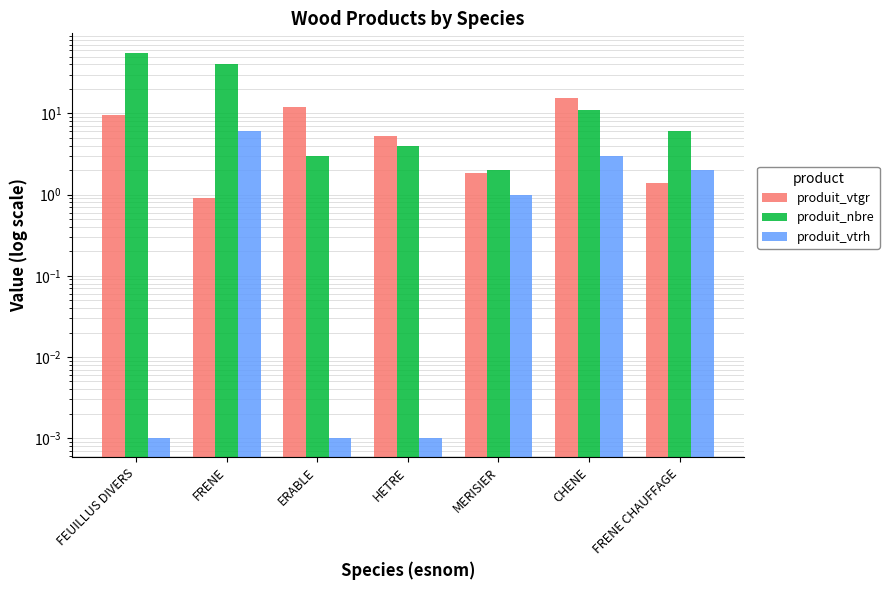

Reading left to right, extract all data points from this chart.

produit_vtgr: 9.5	0.9	12.0	5.3	1.8	15.3	1.4
produit_nbre: 56.0	41.0	3.0	4.0	2.0	11.0	6.0
produit_vtrh: 0.0	6.0	0.0	0.0	1.0	3.0	2.0